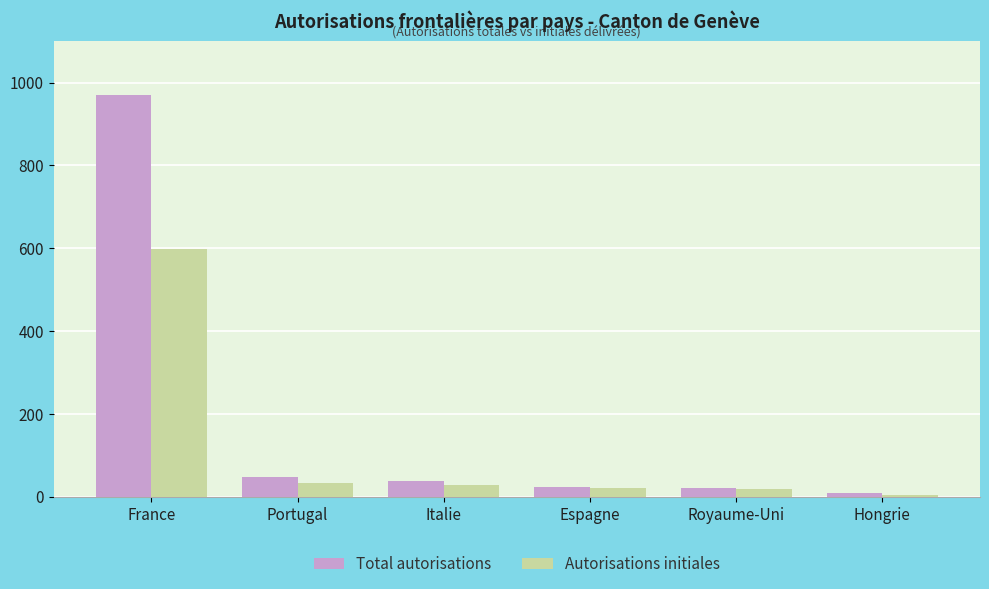

Is the value of Total autorisations at France greater than the value of Autorisations initiales at Royaume-Uni?

Yes